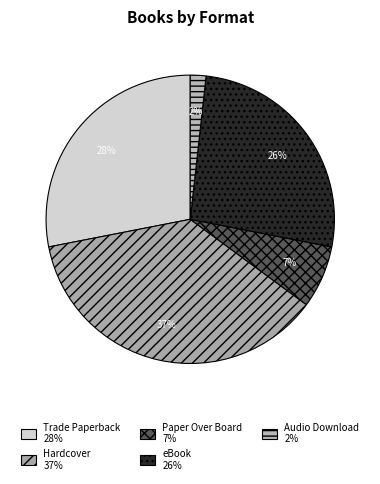

To the nearest percent, what is the difference between the Audio Download and Trade Paperback slice percentages?

26%